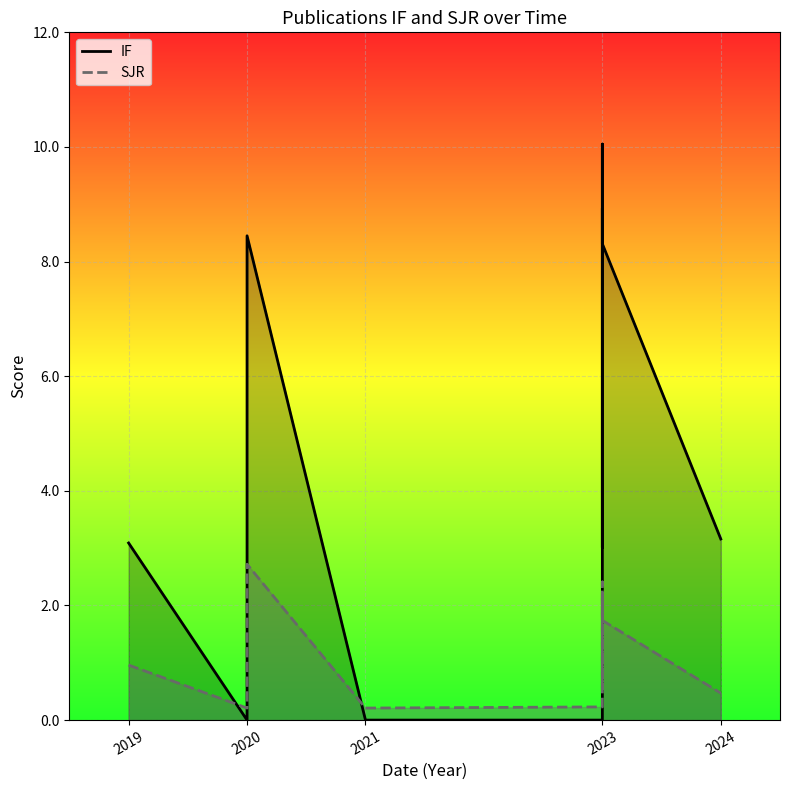

Is it true that IF equals 0.0 at 2020?

True